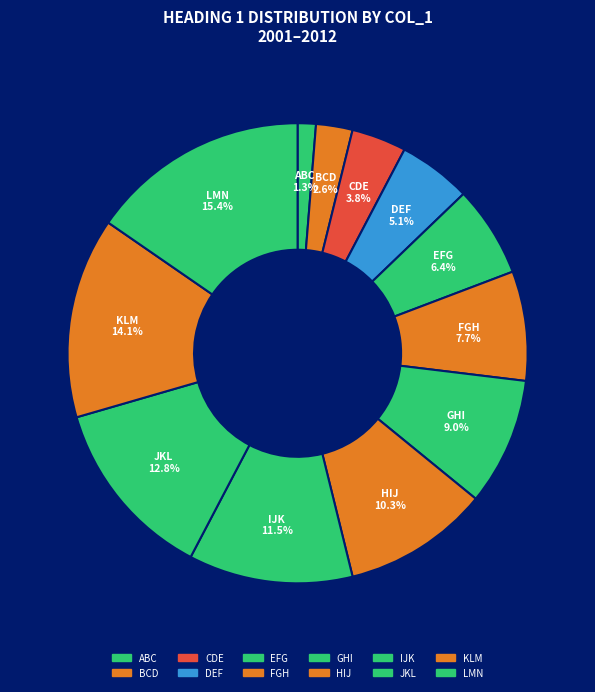

Which slice is the smallest?

ABC